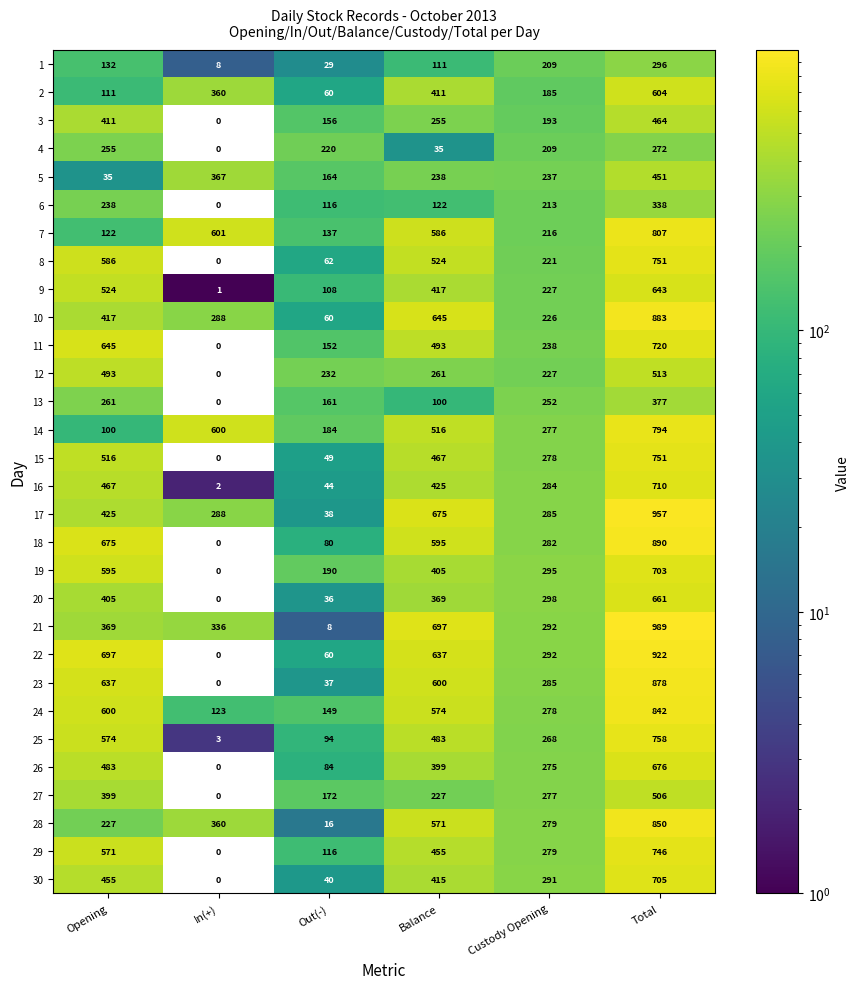

At Opening, list the series in order from largest to smallest.

22, 18, 11, 23, 24, 19, 8, 25, 29, 9, 15, 12, 26, 16, 30, 17, 10, 3, 20, 27, 21, 13, 4, 6, 28, 1, 7, 2, 14, 5